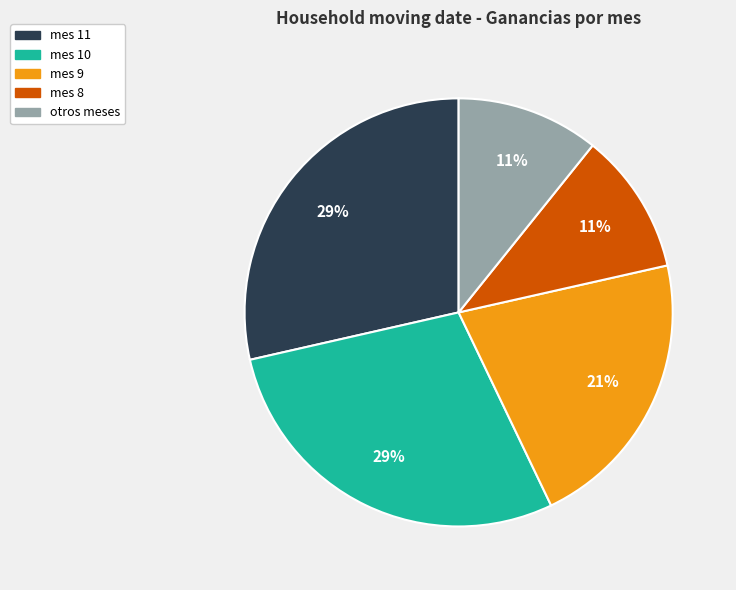

To the nearest percent, what is the average slice percentage?

20%